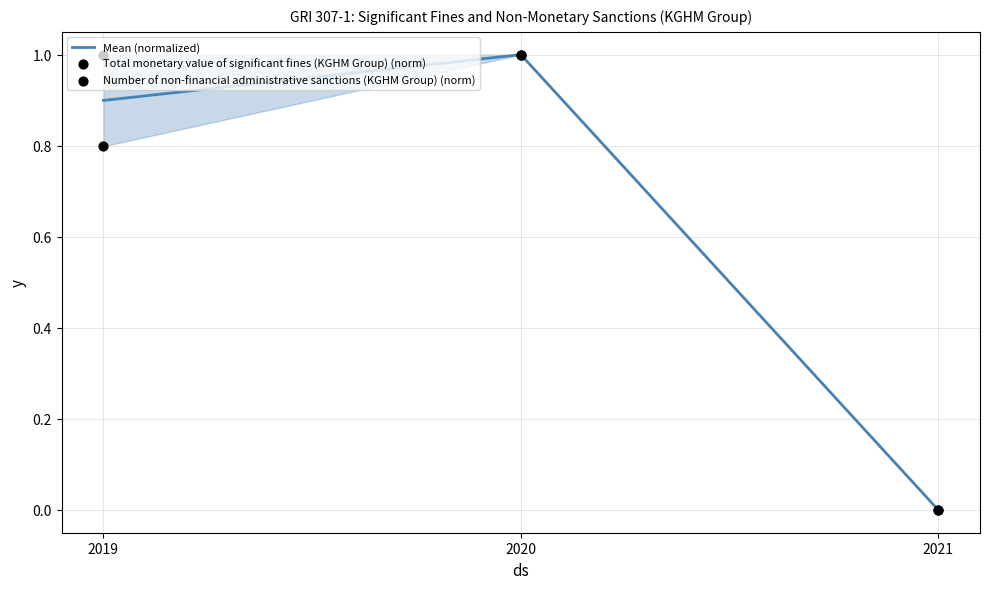

Is the value of Number of non-financial administrative sanctions (KGHM Group) (norm) at 2020 greater than the value of Total monetary value of significant fines (KGHM Group) (norm) at 2021?

Yes